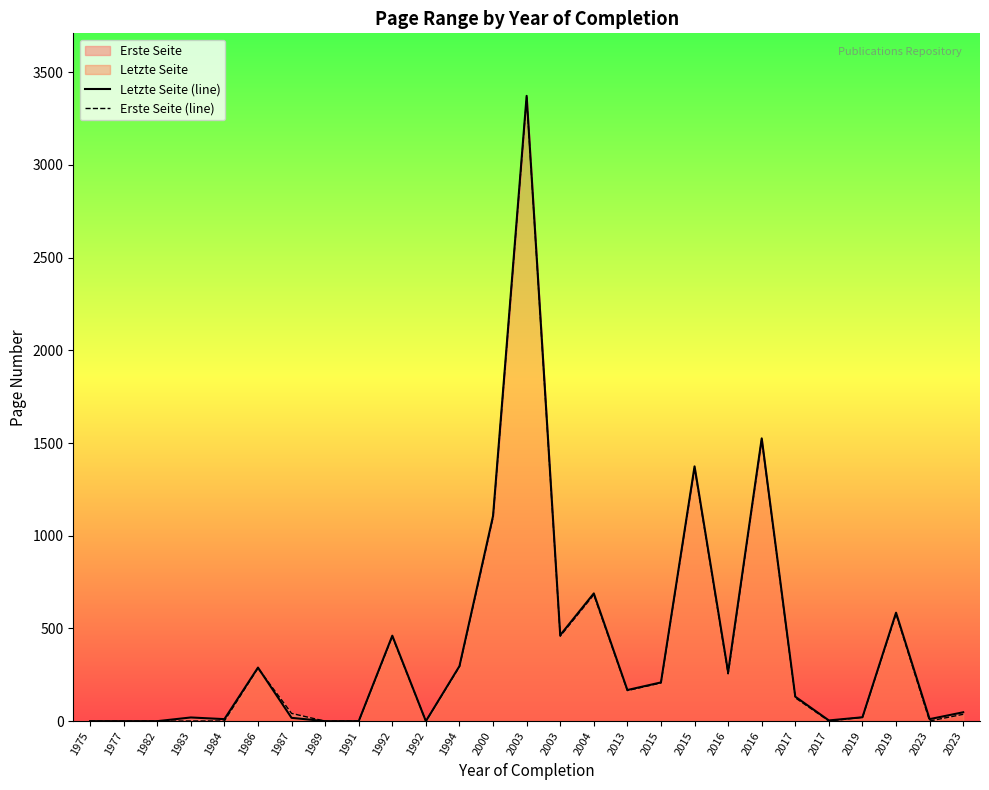

List the series in order of their peak value, lowest first.

Erste Seite (line), Letzte Seite (line)